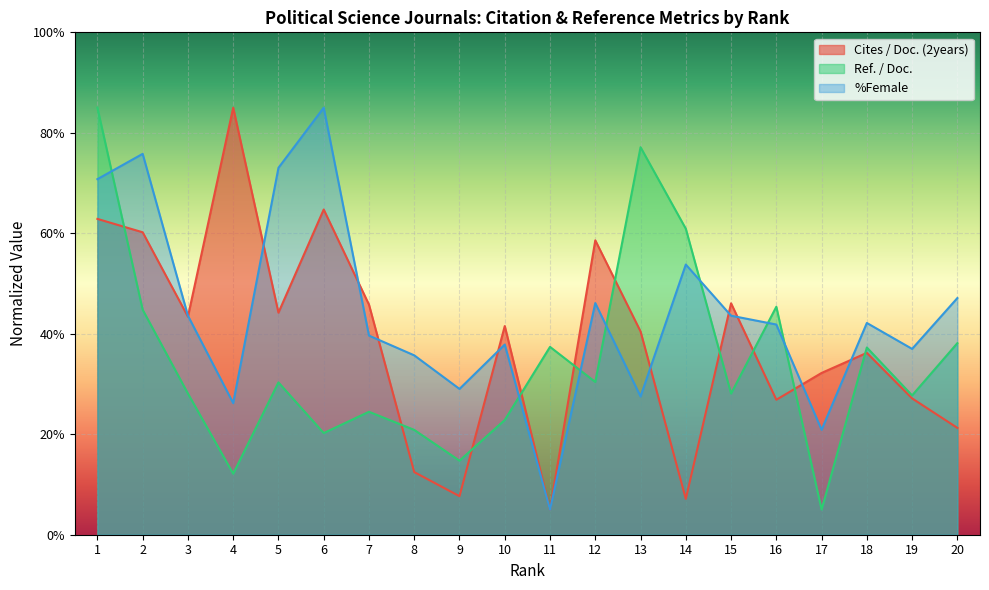

Reading right to left, what are all the values shown in this chart?

Cites / Doc. (2years): 21.3	27.1	36.2	32.2	26.9	46.1	7.1	40.5	58.6	5.0	41.5	7.7	12.5	45.8	64.7	44.2	85.0	43.4	60.2	62.9
Ref. / Doc.: 38.1	27.7	37.3	5.0	45.4	28.1	60.9	77.1	30.4	37.4	22.8	14.7	20.9	24.5	20.2	30.3	12.1	28.1	44.8	85.0
%Female: 47.1	37.0	42.1	20.9	41.8	43.6	53.8	27.5	46.1	5.0	37.9	29.0	35.7	39.6	85.0	73.0	26.2	43.6	75.8	70.8